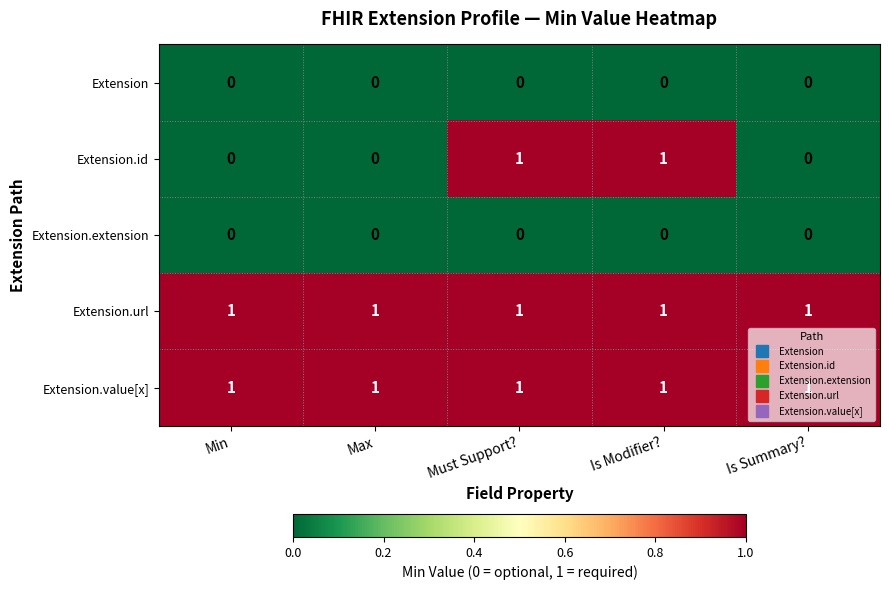

At how many categories does at least one series exceed 0?

5